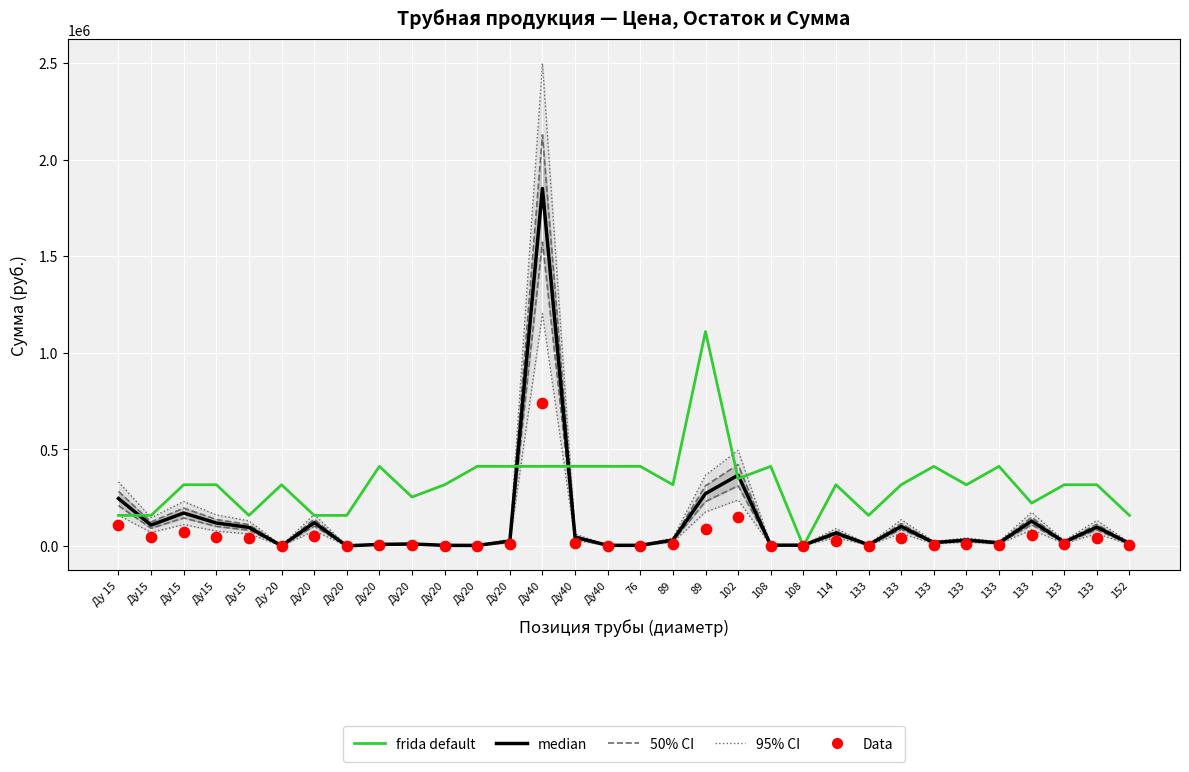

Which series contains the highest Y value?

95% CI